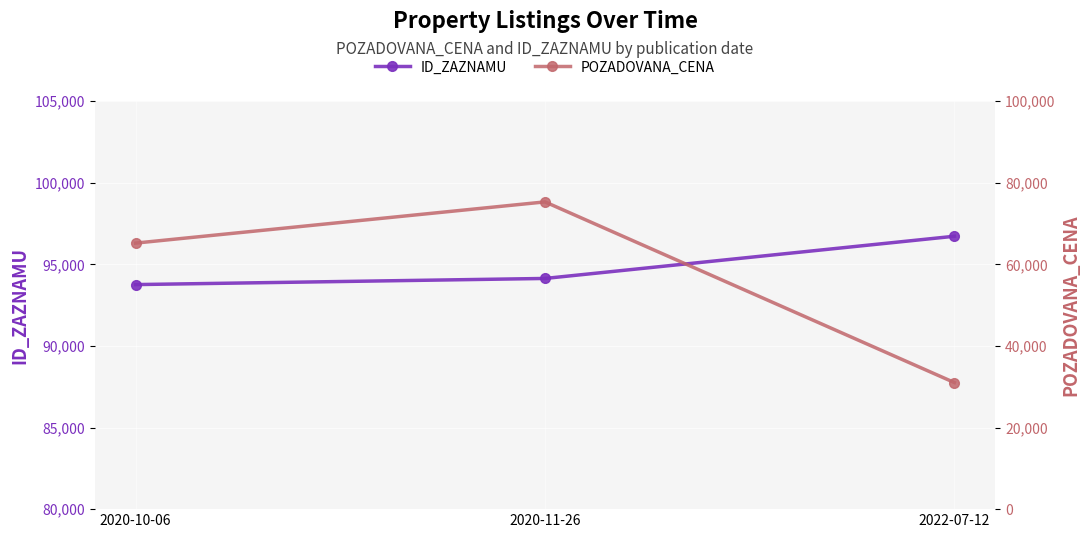

Does the chart display data point markers on the line(s)?

Yes